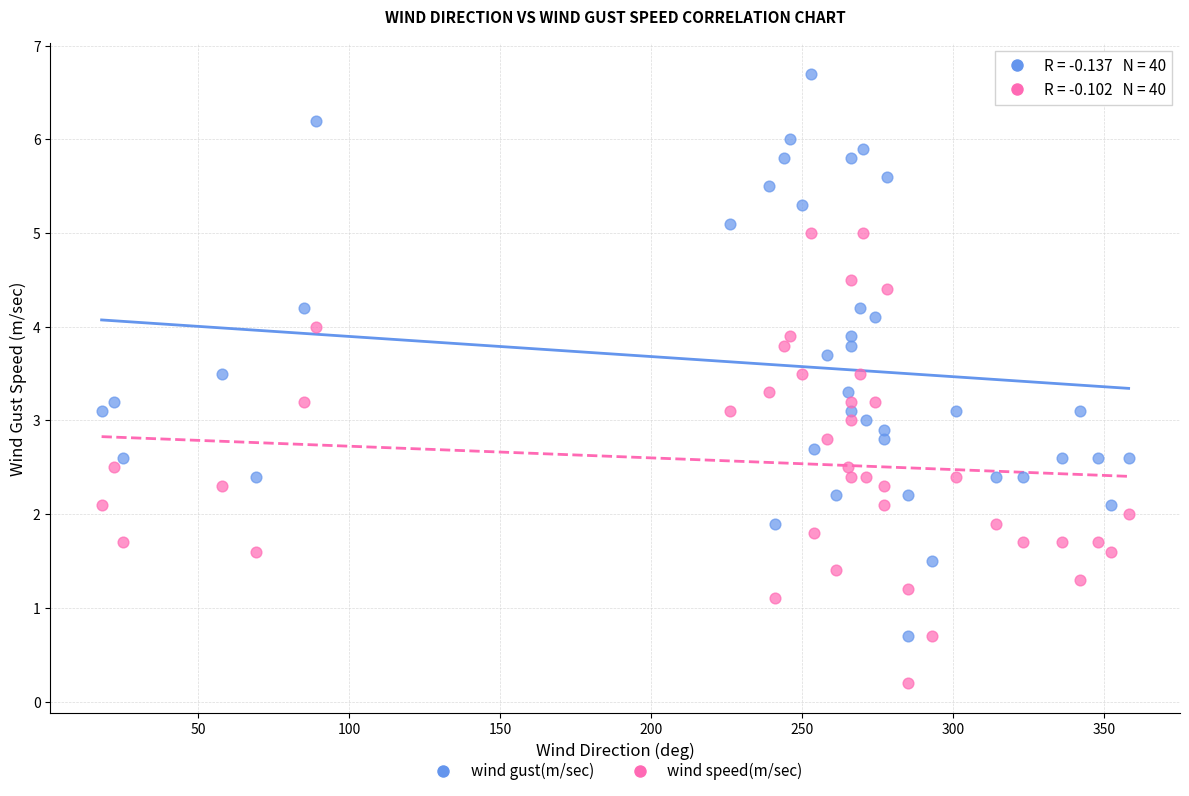

What is the X range (max minus min) for the scatter plot?

340.0